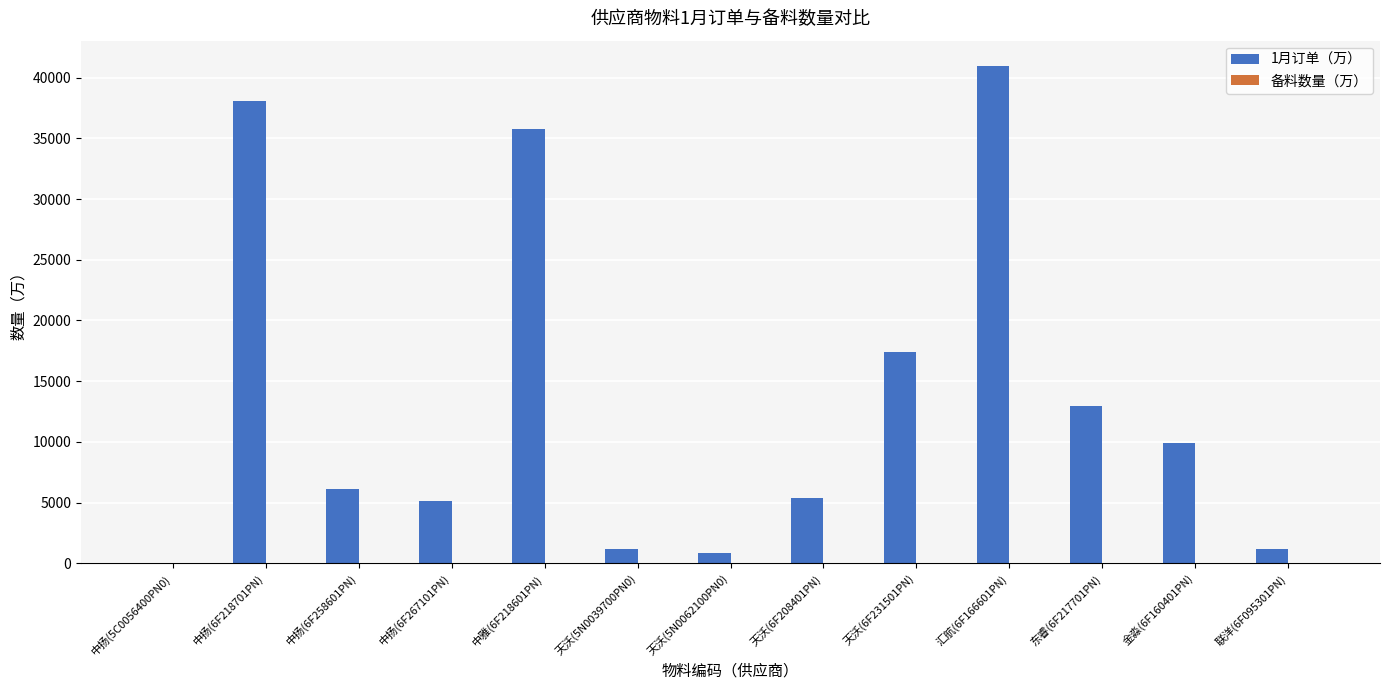

At which category is the sum across all series the highest?

汇航(6F166601PN)